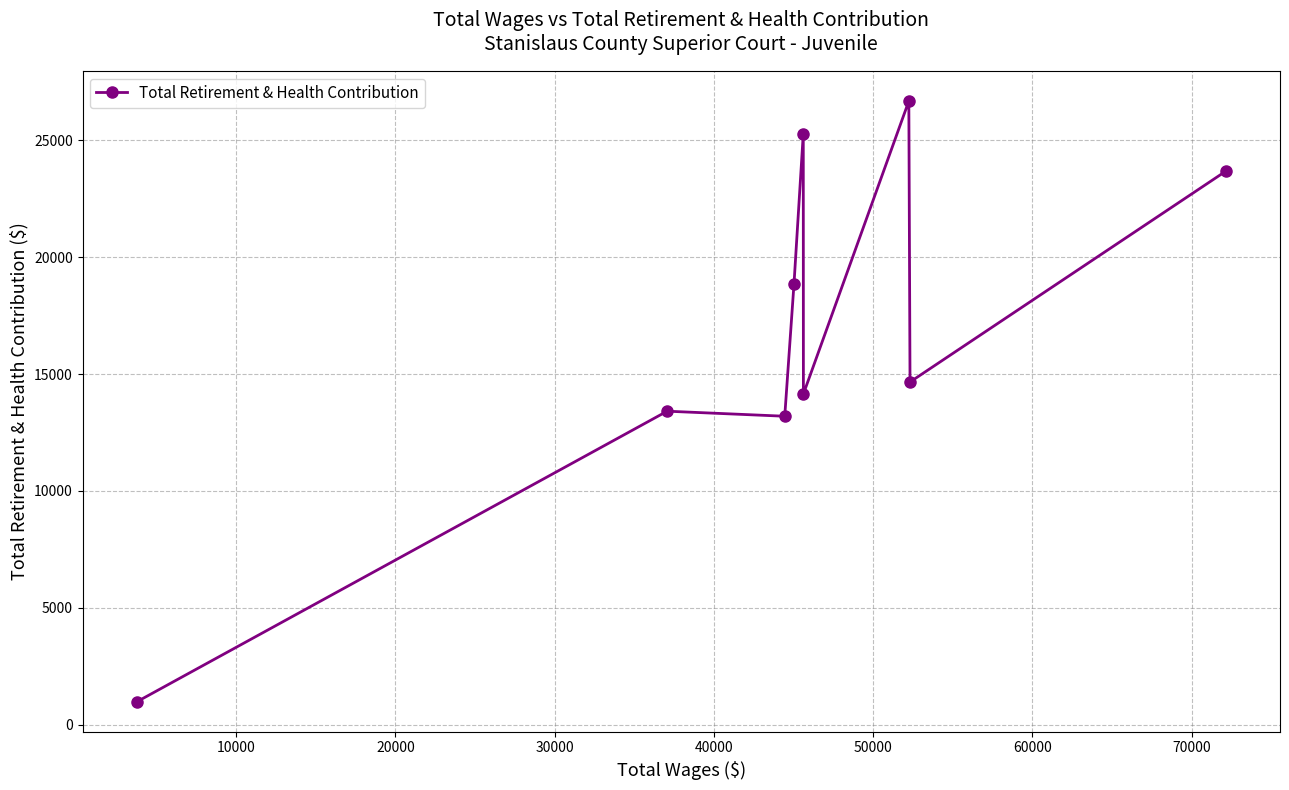

What is the greatest value displayed?

26684